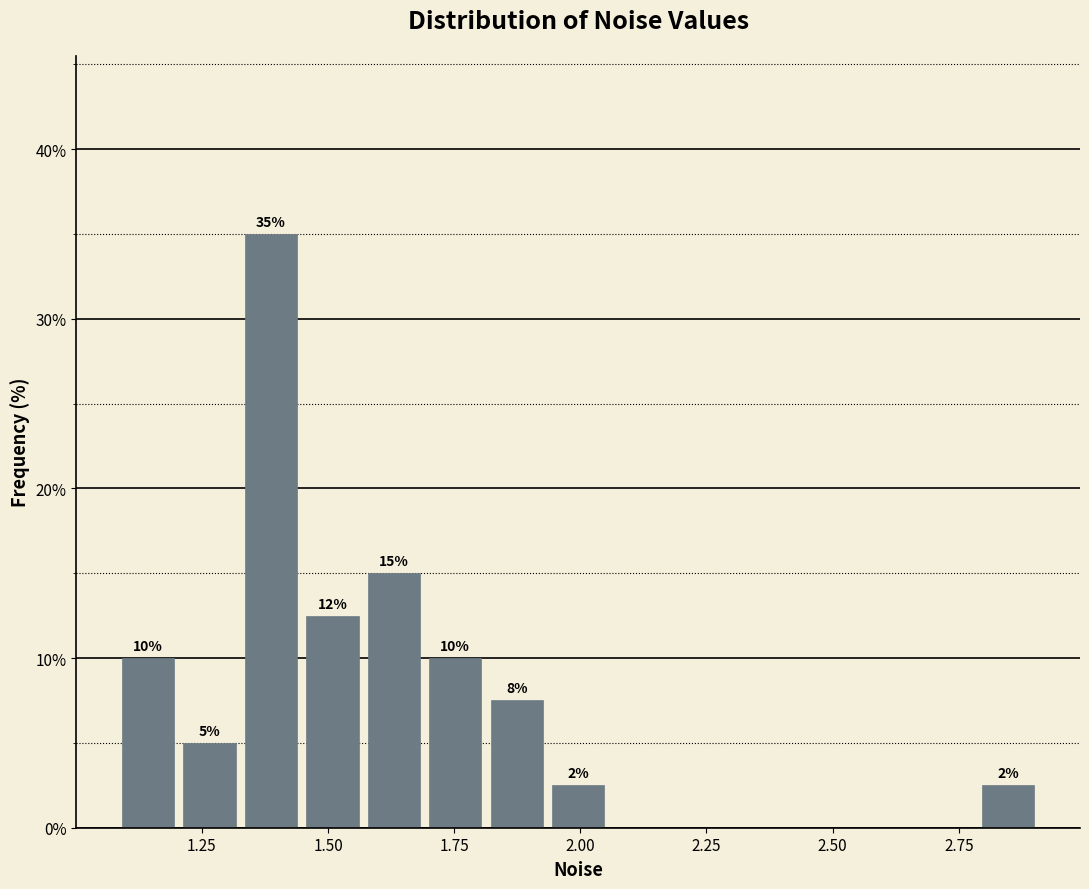

Read against the x-axis, roughly where is the centre of the tallest bar?

1.40